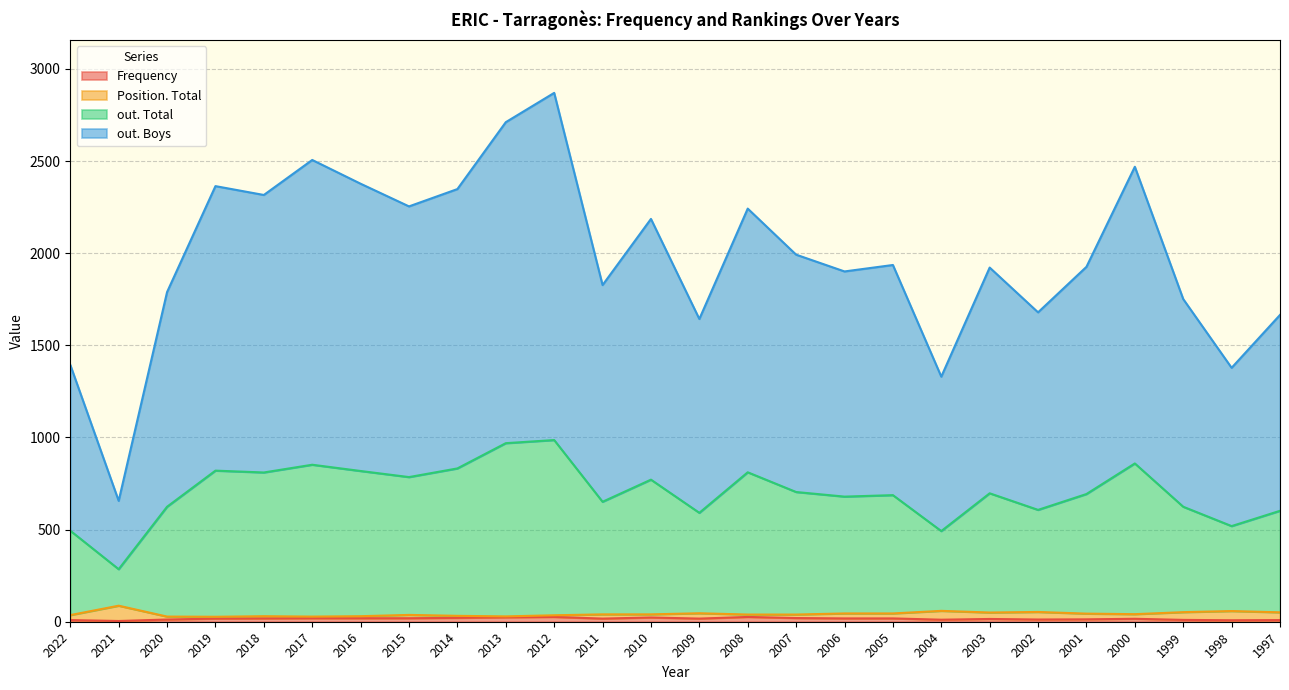

The value of out. Total at 2018 is 1384. True or false?

False